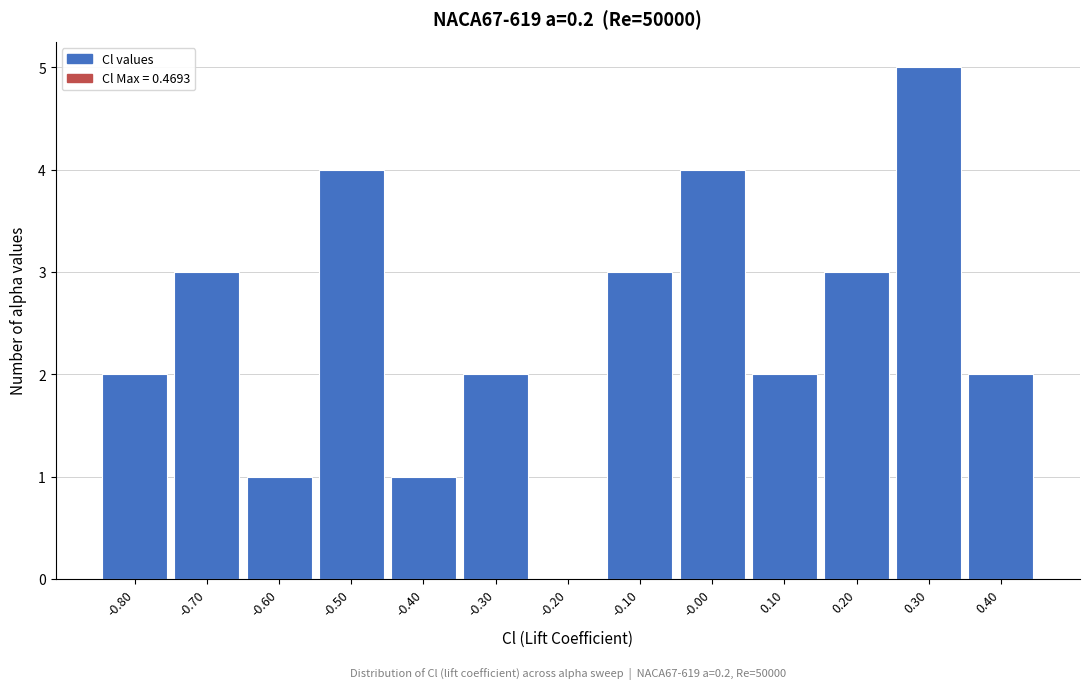

Over which range of the x-axis is the bar tallest?

0.25 to 0.35